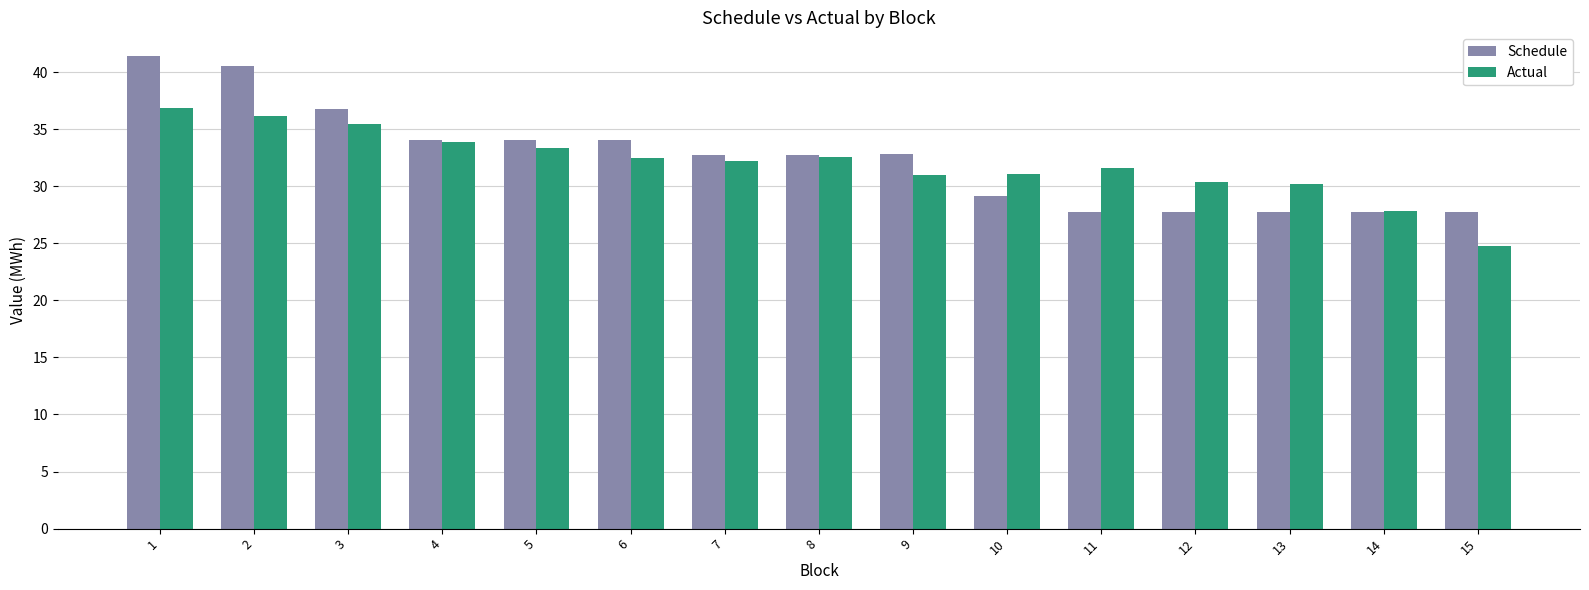

What is the sum of all Actual values?

479.7